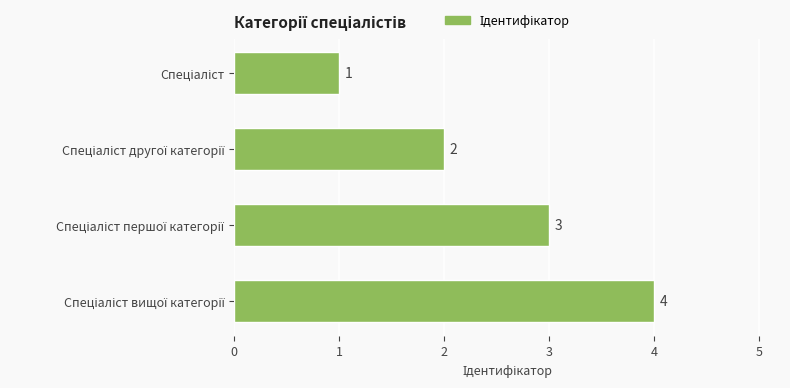

Count the values in the range 2 to 4.

3